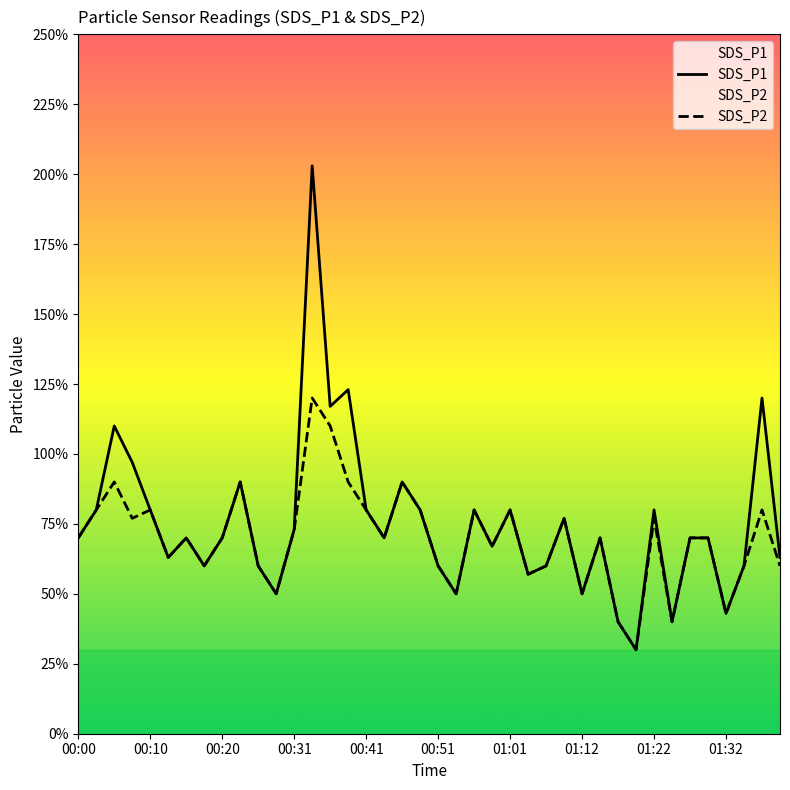

Rank the categories by SDS_P2 value from lowest to highest.

31, 30, 33, 36, 11, 21, 28, 25, 01:12, 10, 20, 26, 37, 39, 00:51, 23, 00:00, 01:01, 01:22, 17, 29, 34, 35, 12, 00:31, 27, 32, 00:10, 00:41, 16, 19, 22, 24, 38, 00:20, 01:32, 15, 18, 14, 13